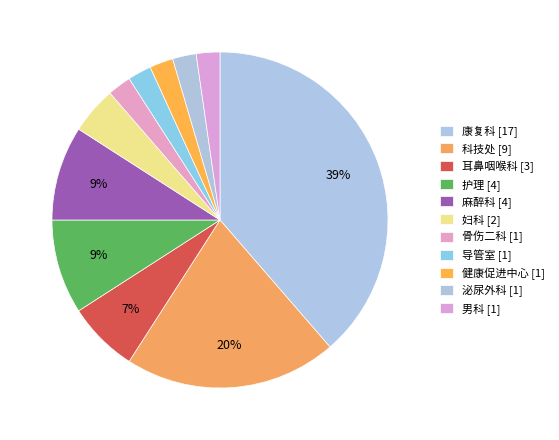

How many slices are in this pie chart?

11